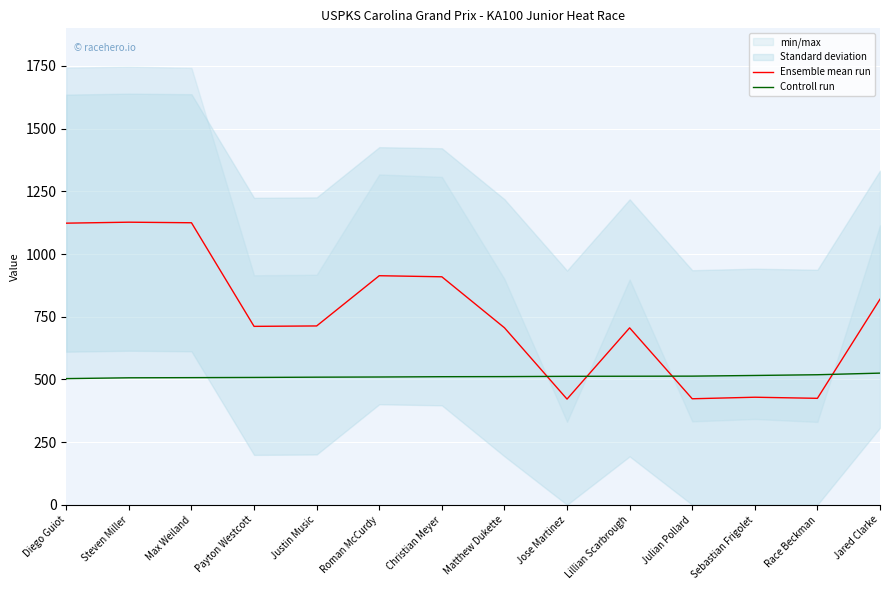

Which series has the widest spread of values?

Ensemble mean run